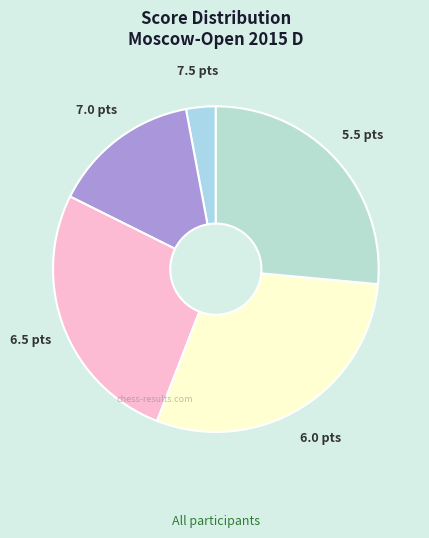

What is the smallest slice in the pie chart?

7.5 pts